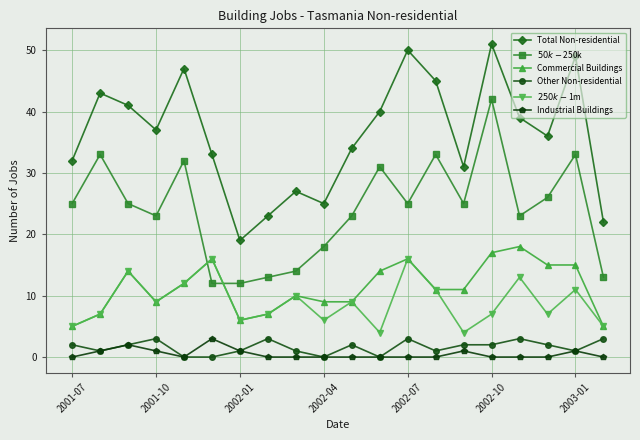

Which series has the largest total across all categories?

Total Non-residential